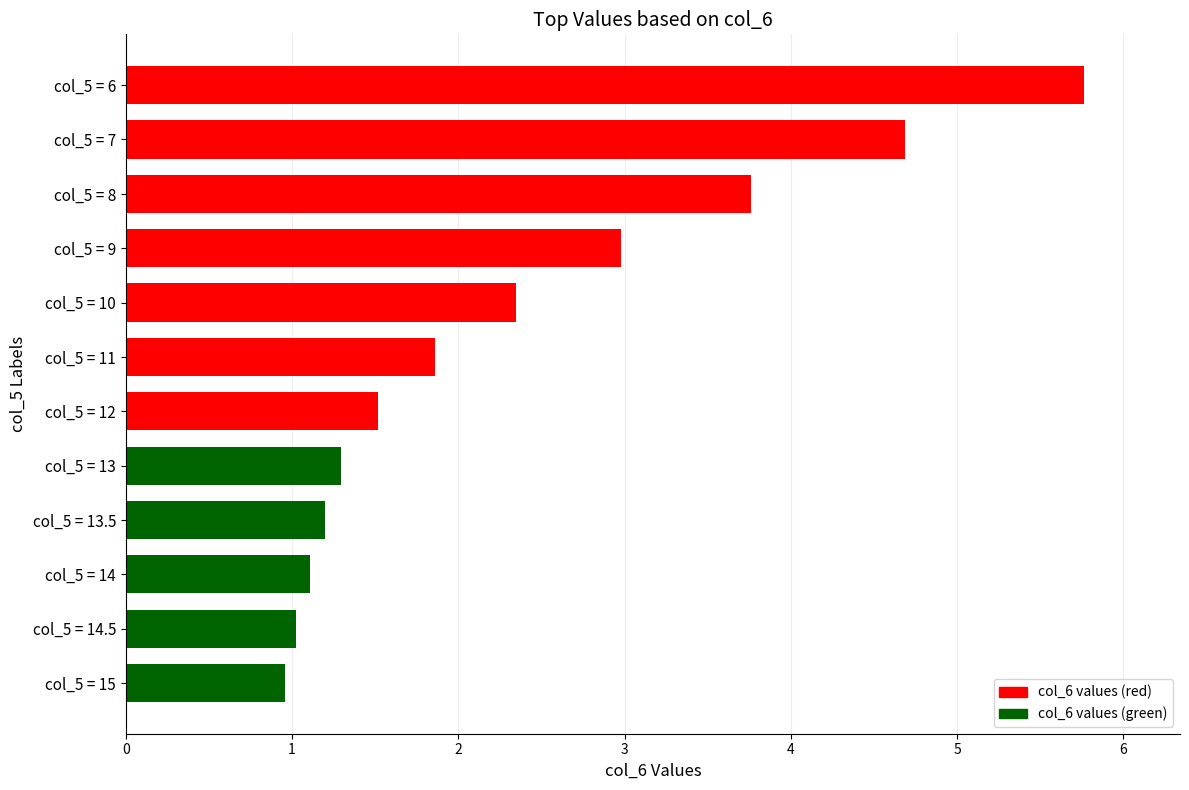

True or false: the data shows 3.0 at col_5 = 9.

True